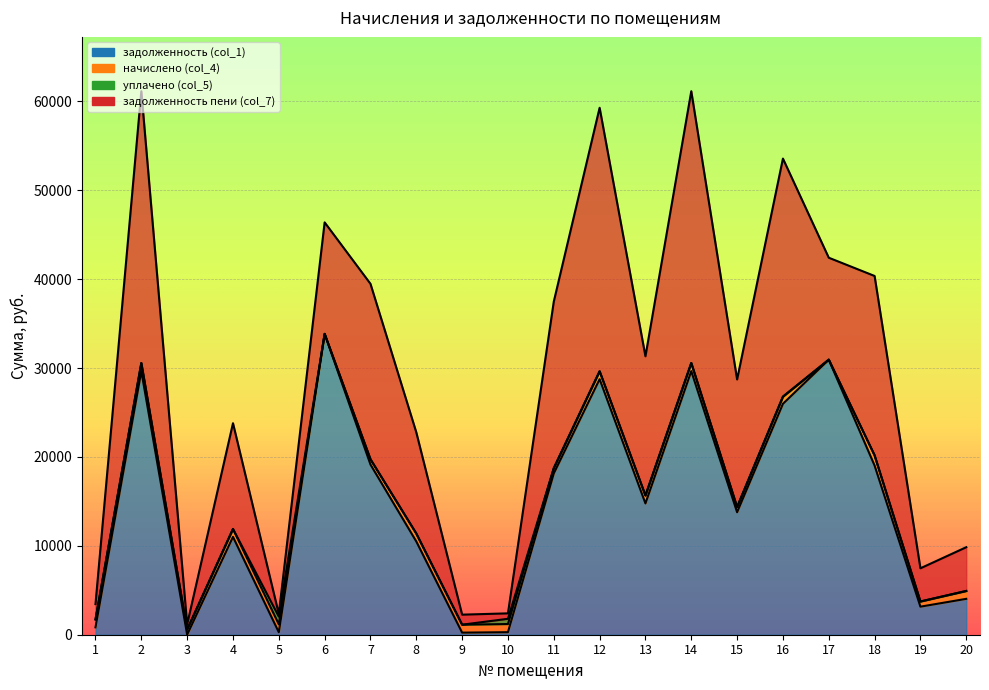

Reading left to right, transcribe all the data shown in this chart.

задолженность (col_1): 830.8	29659.0	0.8	11008.9	276.2	33850.0	19149.5	10492.2	236.2	285.2	18149.5	28756.2	14772.9	29659.0	13780.5	25983.8	30948.5	19035.1	3156.9	4036.5
начислено (col_4): 890.4	916.3	579.7	890.4	892.4	-21304.0	591.6	892.4	892.4	916.3	591.6	888.4	890.4	916.3	579.7	802.8	-19477.9	1147.4	579.7	886.4
уплачено (col_5): 0.0	0.0	0.0	0.0	871.2	0.0	0.0	0.0	0.0	590.6	0.0	0.0	0.0	0.0	0.0	0.0	0.0	0.0	0.0	0.0
задолженность пени (col_7): 1721.2	30575.3	580.4	11899.3	297.5	12545.9	19741.1	11384.6	1128.6	610.9	18741.1	29644.6	15663.3	30575.3	14360.1	26786.6	11470.6	20182.5	3736.6	4922.9